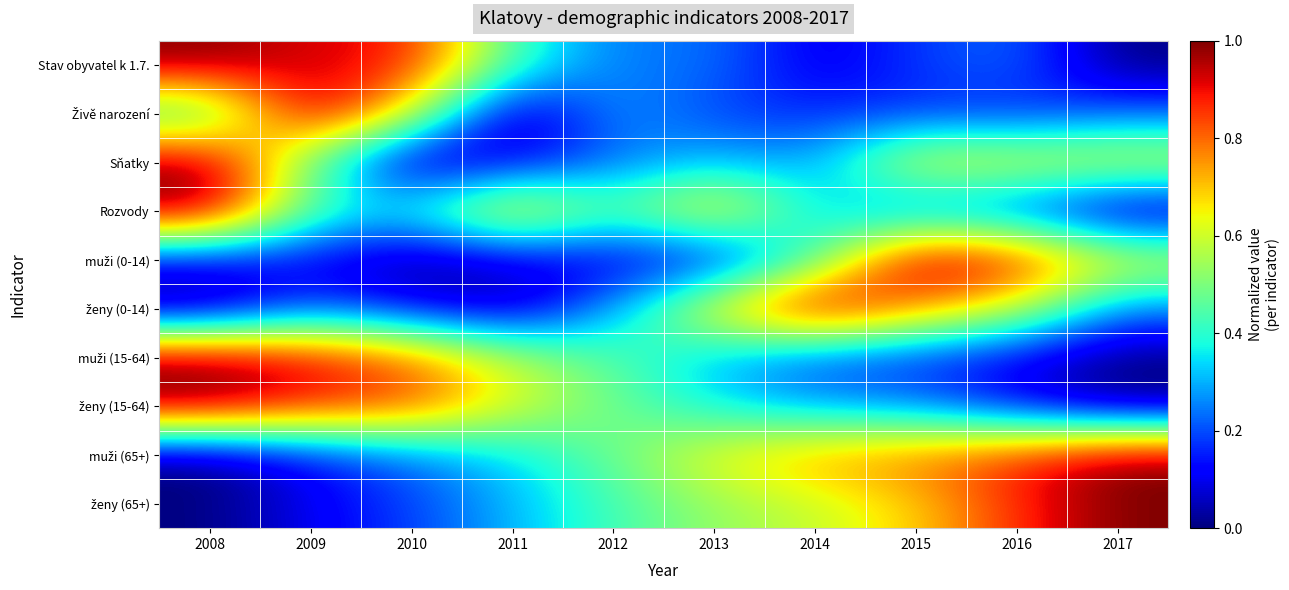

At how many categories does at least one series exceed 0?

10